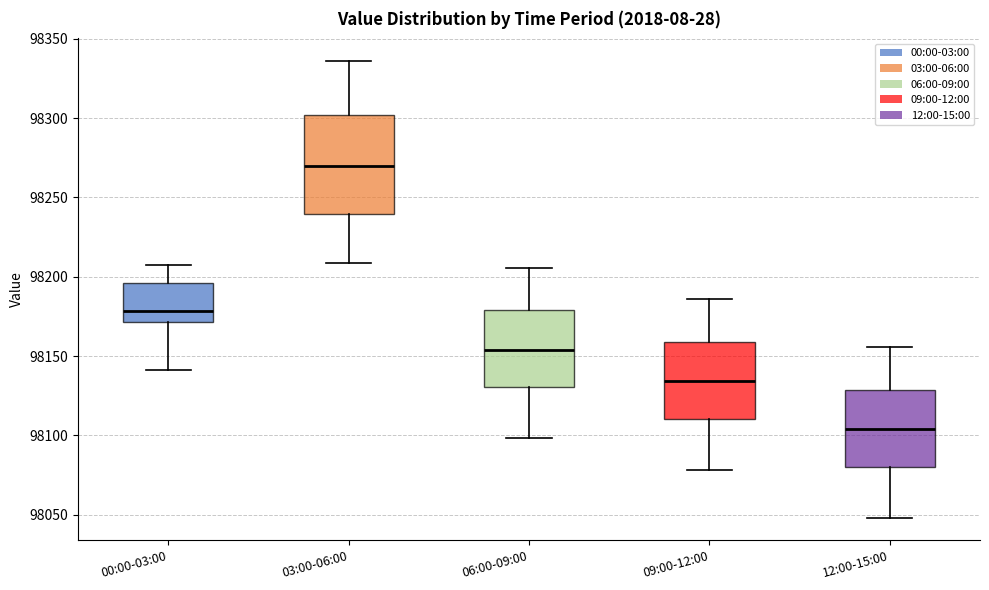

Which box is the tallest, from its lower edge to its upper edge?

03:00-06:00